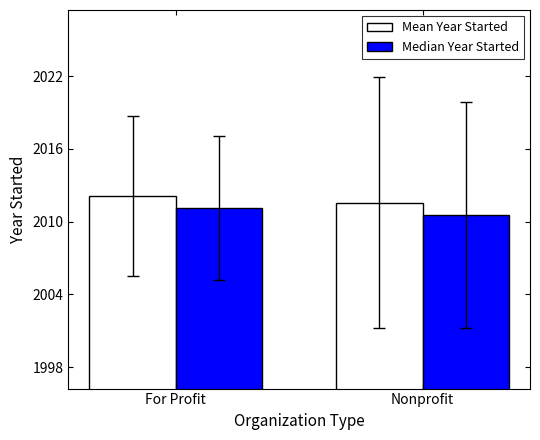

Reading right to left, extract all data points from this chart.

Mean Year Started: 2011.6	2012.1
Median Year Started: 2010.6	2011.1